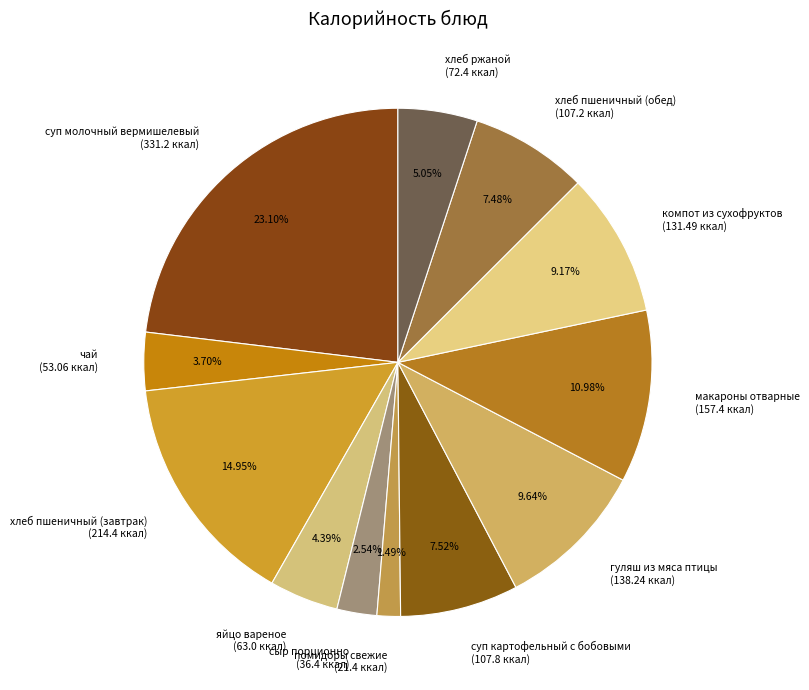

How many slices are in this pie chart?

12